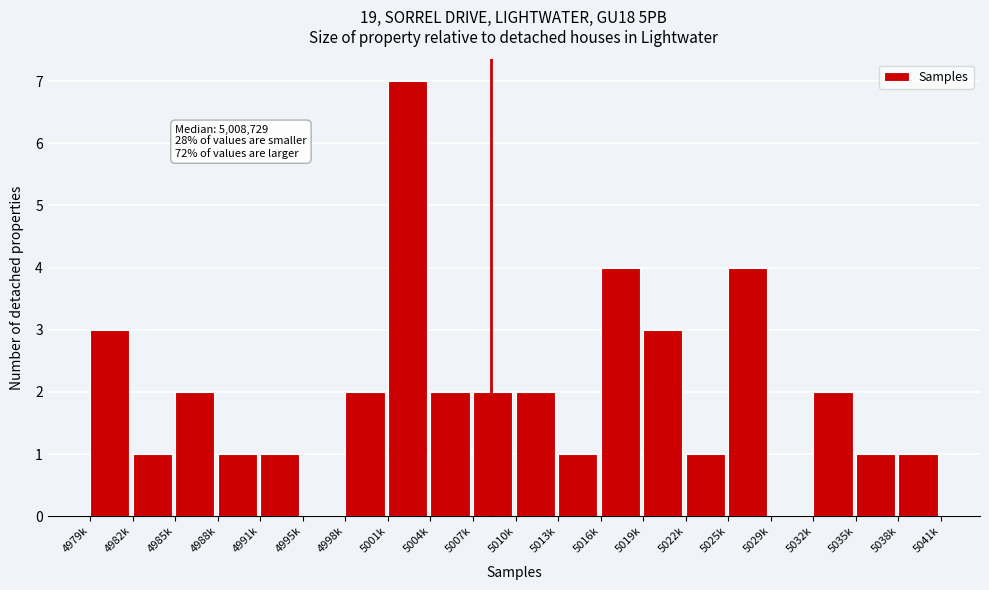

Reading right to left, extract all data points from this chart.

5038k=1	5035k=1	5032k=2	5029k=0	5025k=4	5022k=1	5019k=3	5016k=4	5013k=1	5010k=2	5007k=2	5004k=2	5001k=7	4998k=2	4995k=0	4991k=1	4988k=1	4985k=2	4982k=1	4979k=3